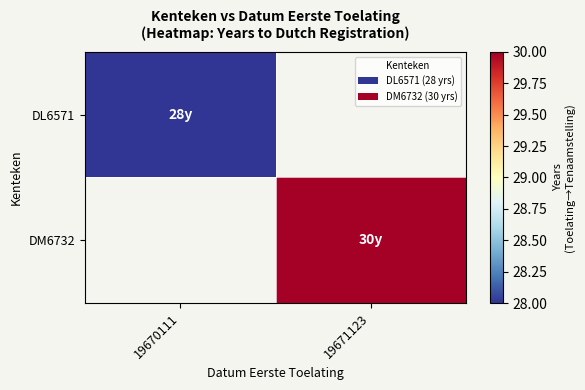

How many positive values does the DM6732 series have?

1